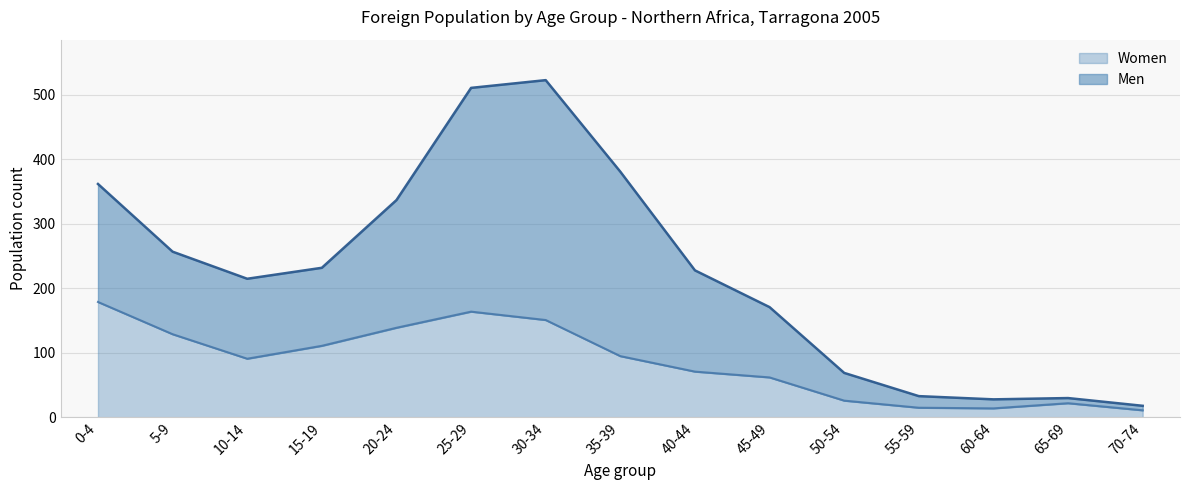

True or false: Men and Women cross at least once.

False